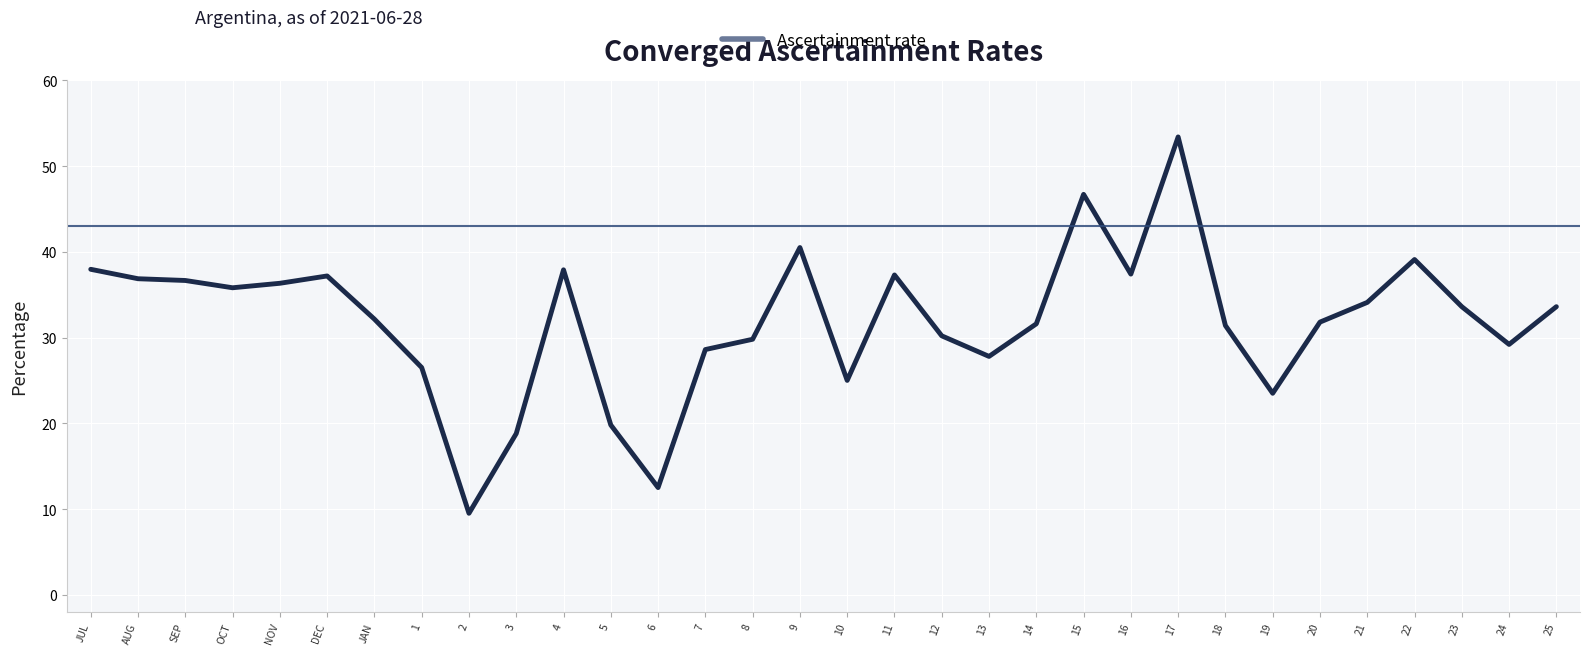

What is the change in value from 2 to 22?

+29.6